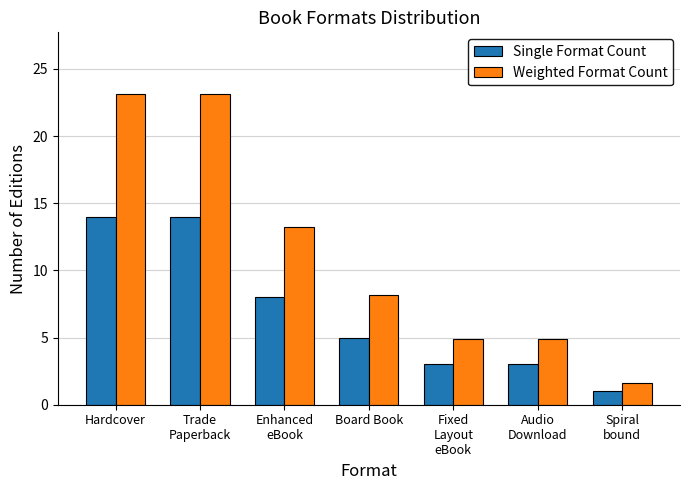

What are all the series names shown in the legend?

Single Format Count, Weighted Format Count